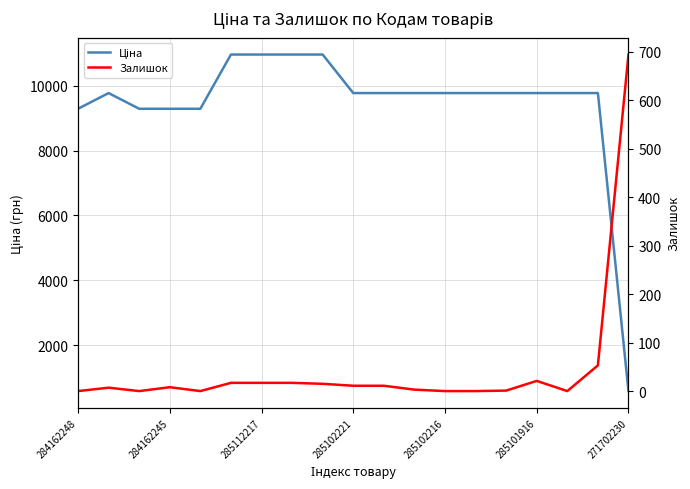

What is the highest value of the Залишок series?

694.0